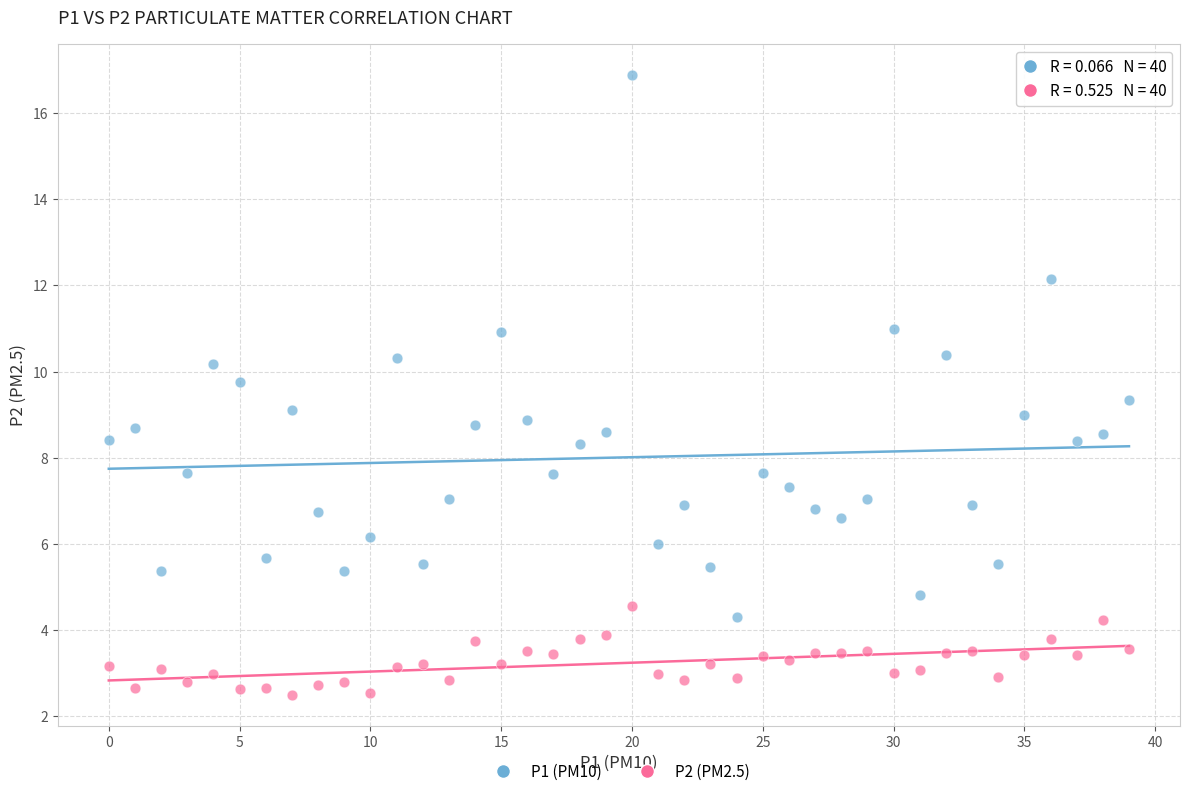

What are all the series names shown in the legend?

P1 (PM10), P2 (PM2.5)